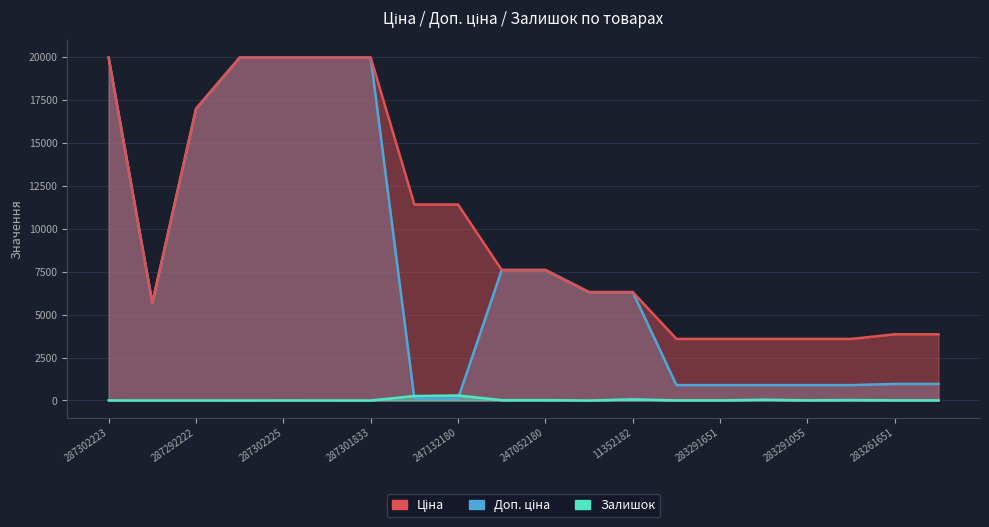

What is the sum of all Залишок values?

781.0